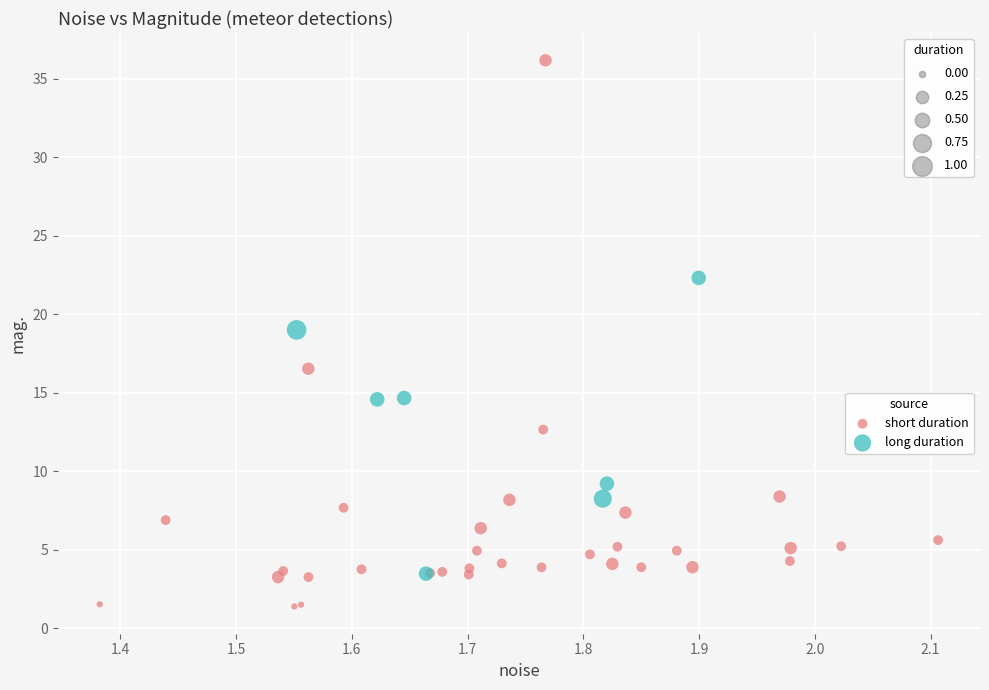

Which series contains the highest Y value?

short duration